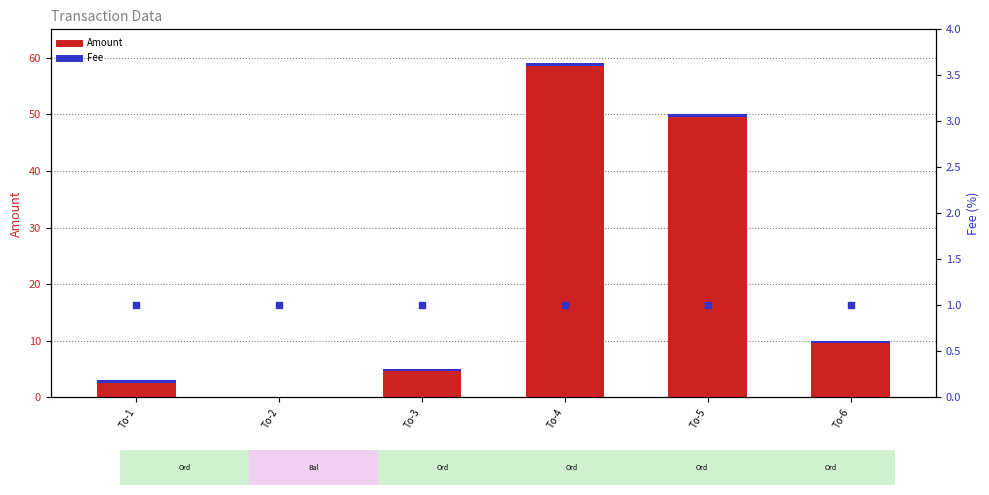

What are all the series names shown in the legend?

Amount, Fee